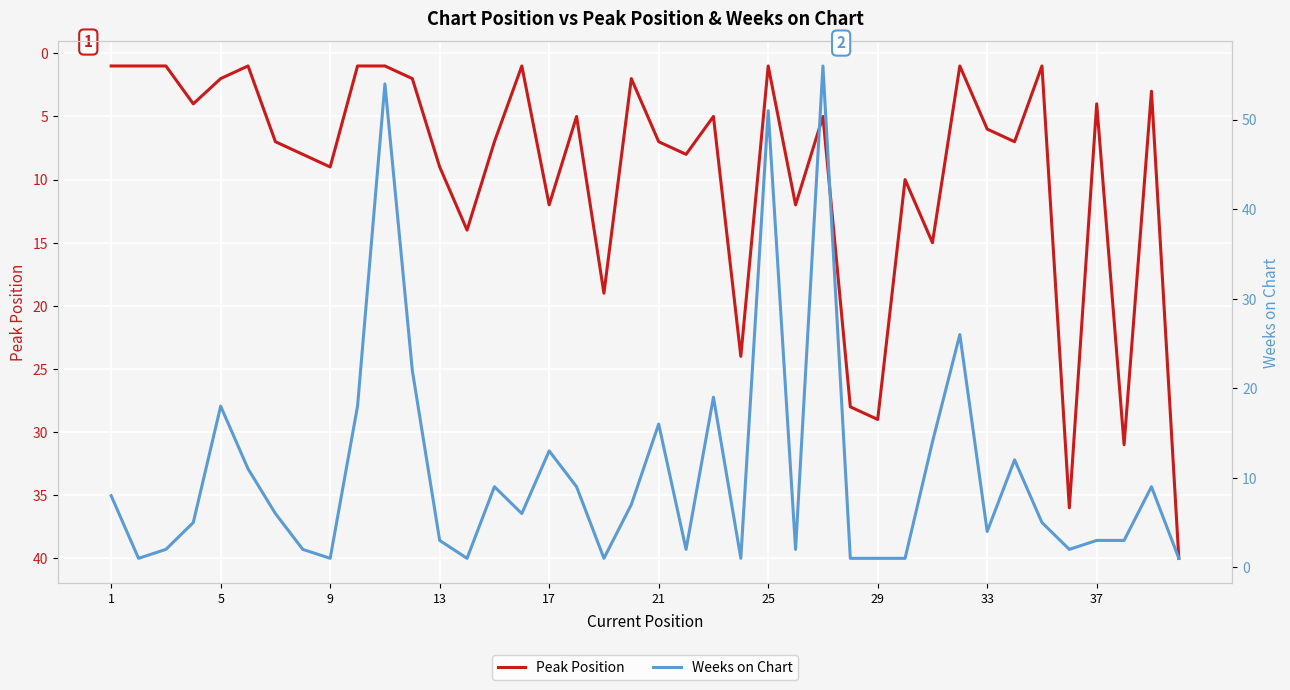

The value of Peak Position at 37 is 4. True or false?

True